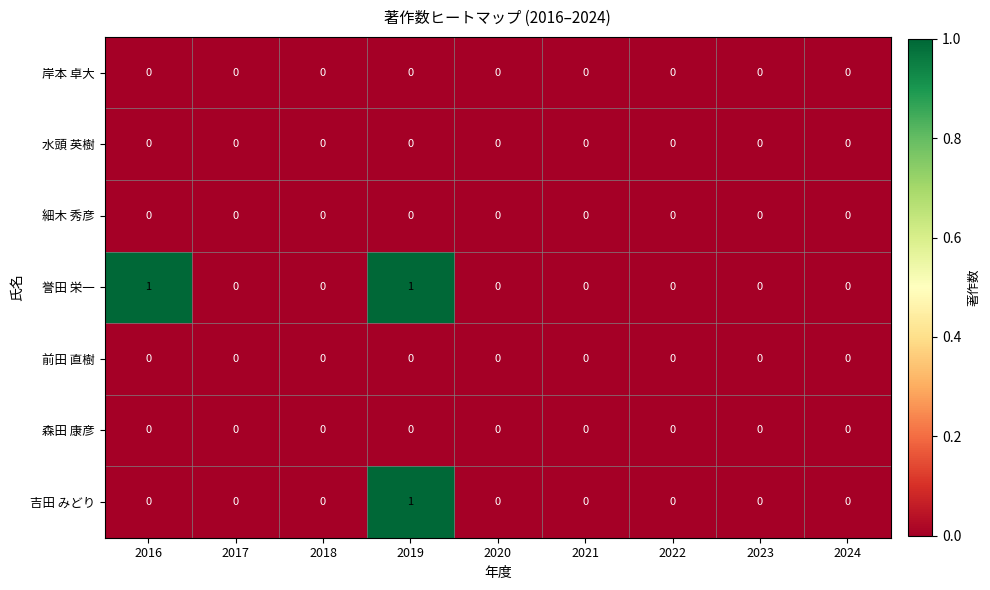

The value of 誉田 栄一 at 2018 is 0. True or false?

True